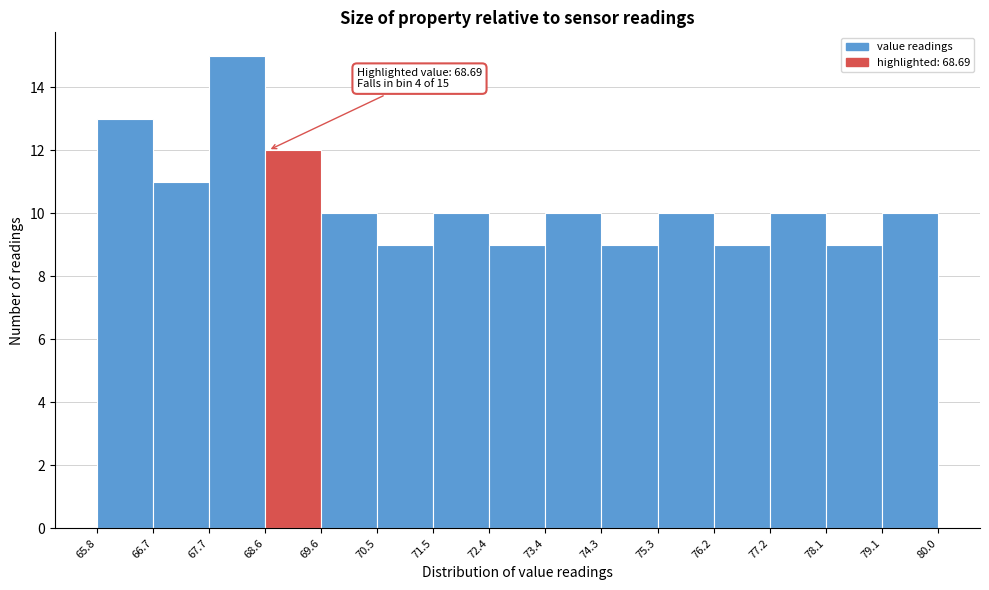

Over which range of the x-axis is the bar tallest?

67.7 to 68.6